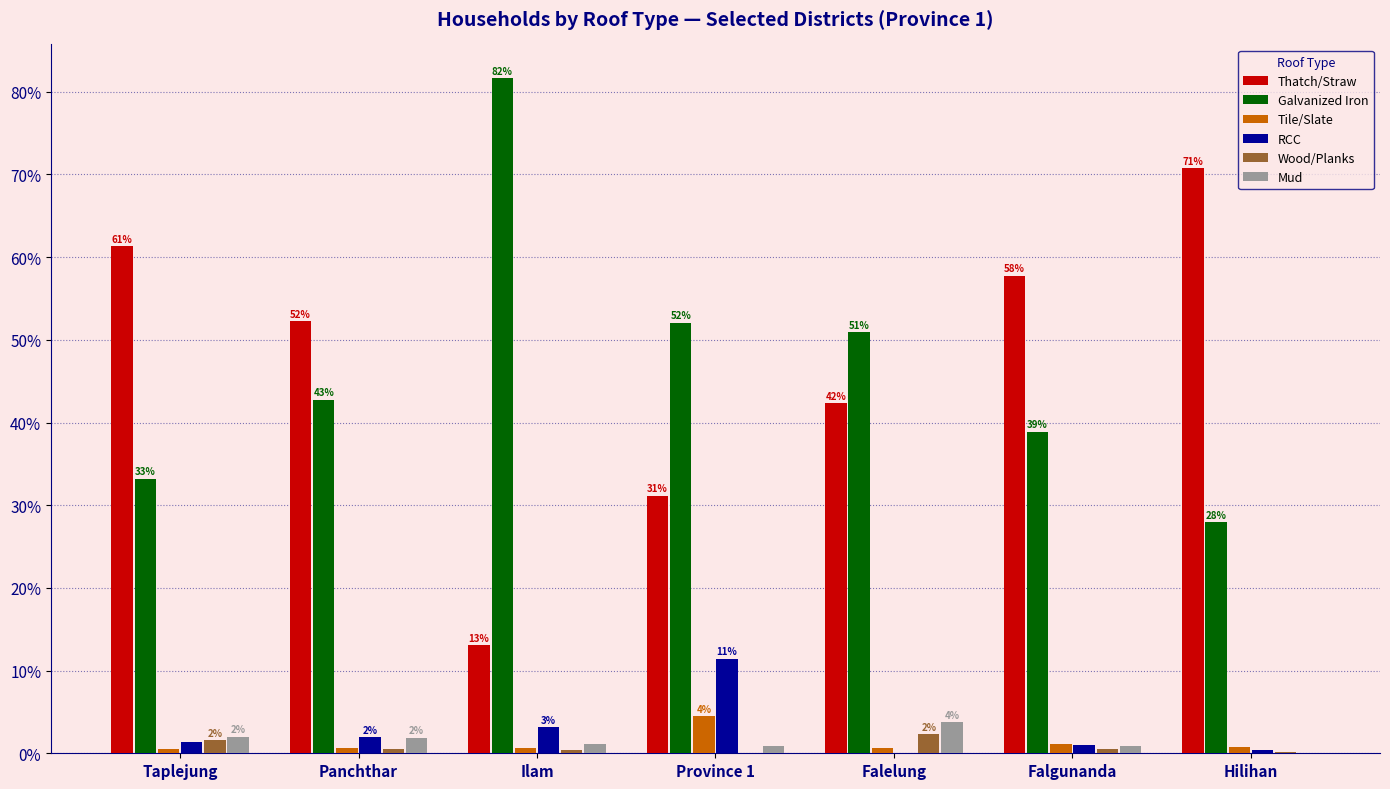

How many groups of bars are there?

7